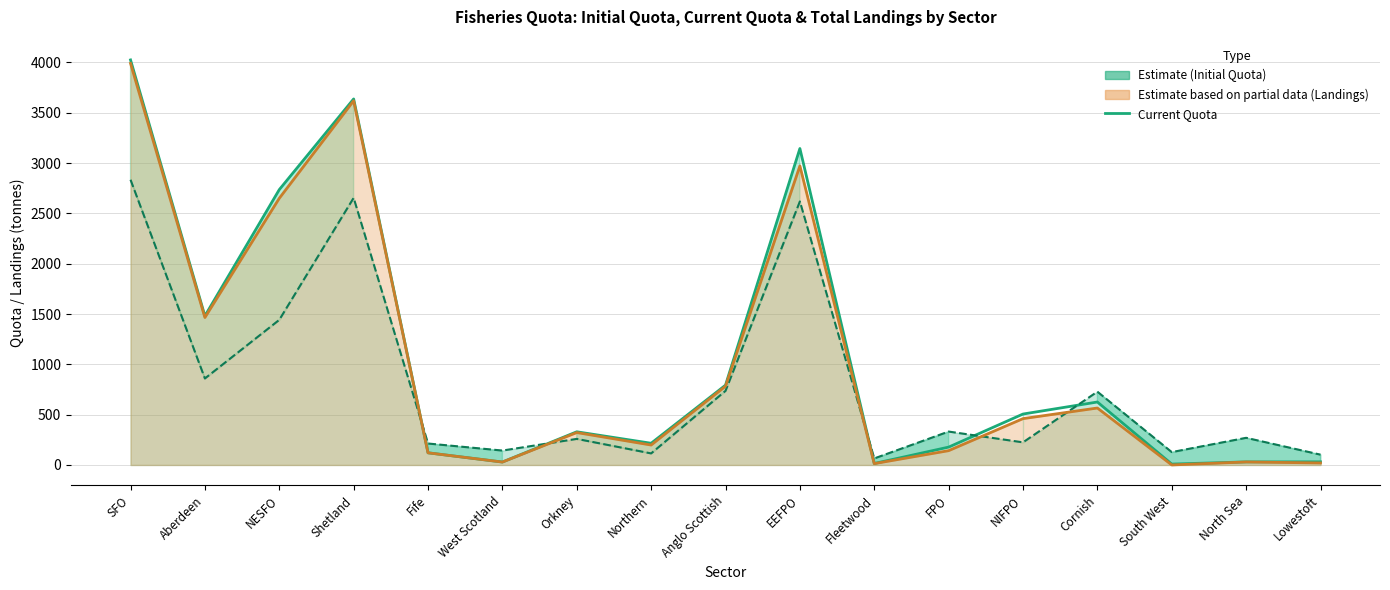

True or false: Current Quota and Total Landings cross at least once.

True